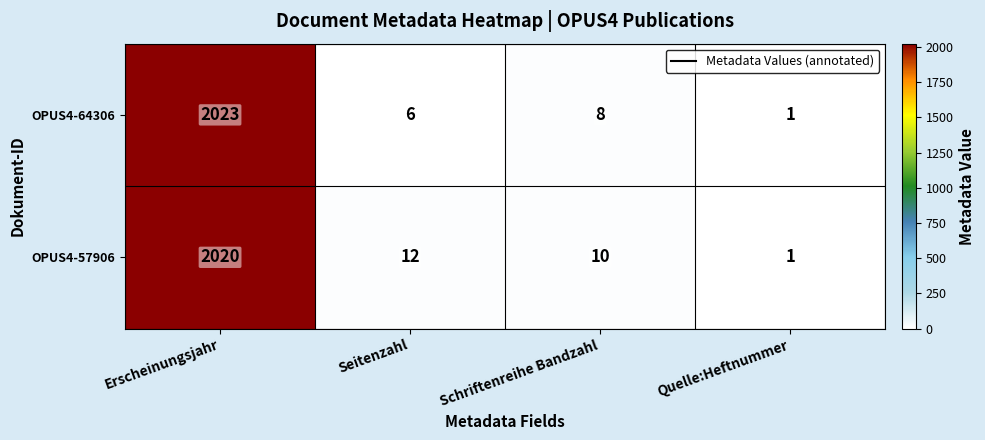

List the series in order of their peak value, lowest first.

OPUS4-57906, OPUS4-64306